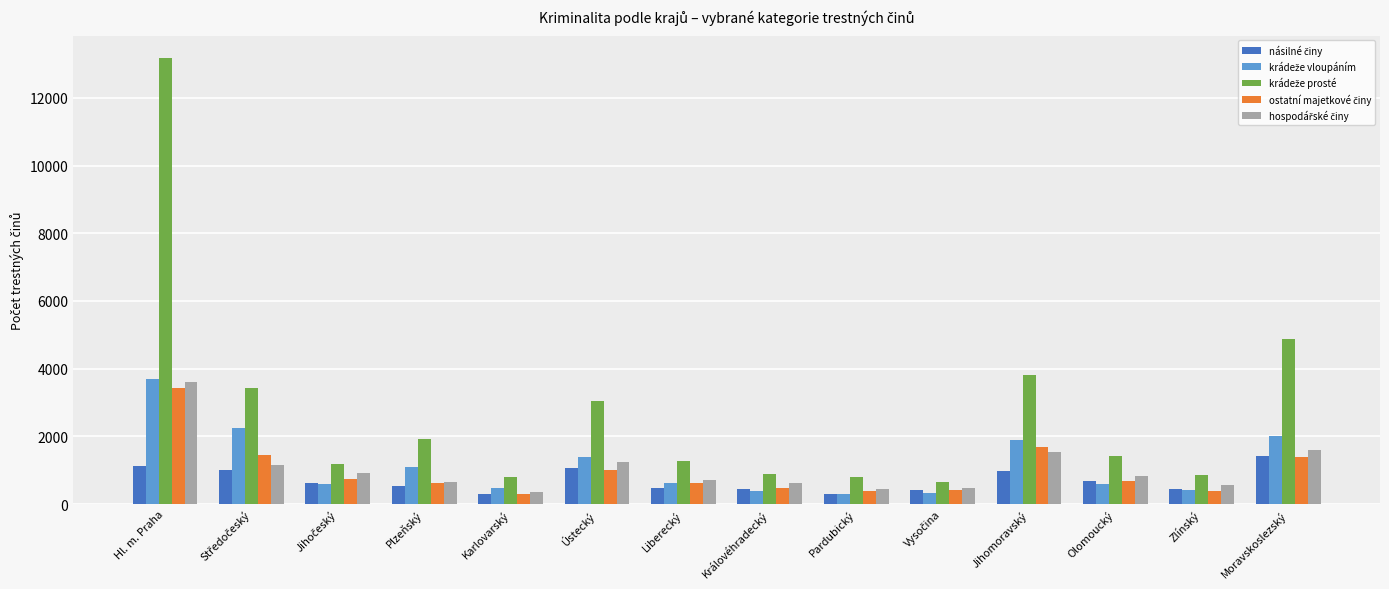

Does the chart contain any negative values?

No